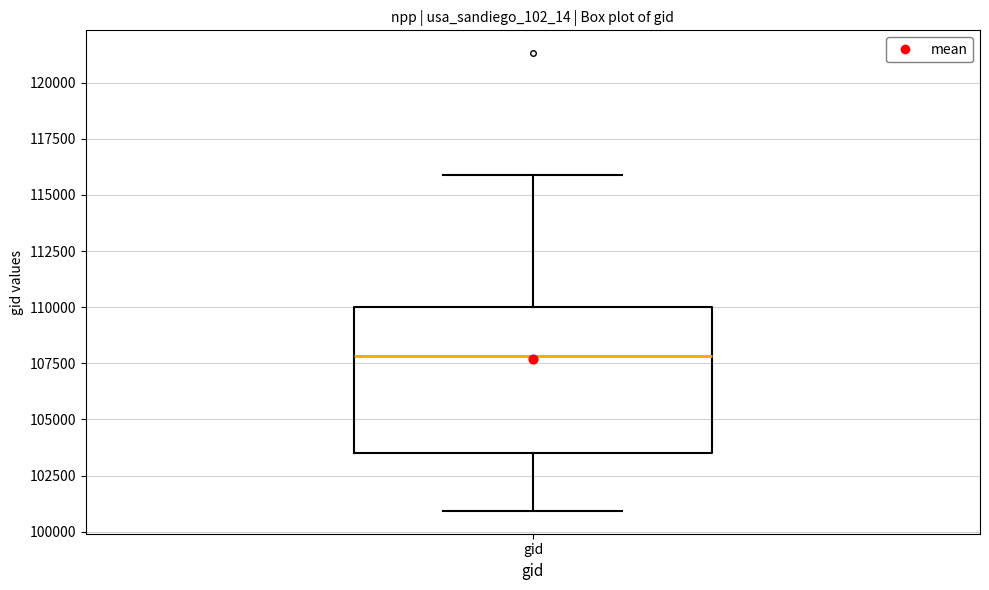

Transcribe this box plot: give where the median line is, the range the box spans, and where the two whiskers end, as read against the y-axis. The values are not printed on the chart, so give them approximately, as read against the axis.

median 108000, box 103500 to 110000, whiskers 101000 to 116000